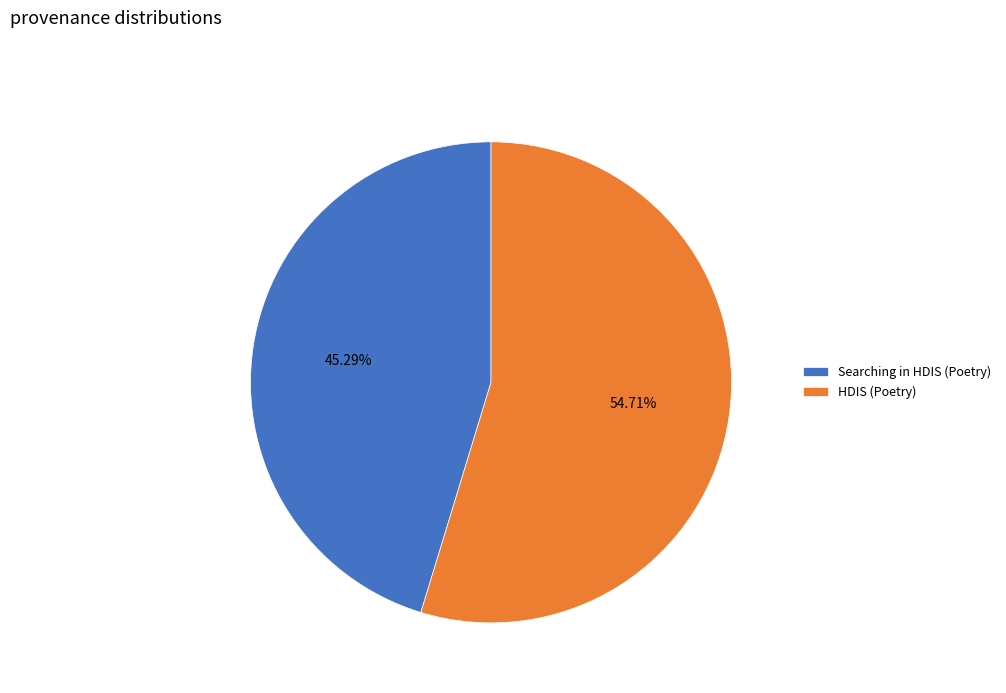

To the nearest percent, what portion does Searching in HDIS (Poetry) represent?

45%